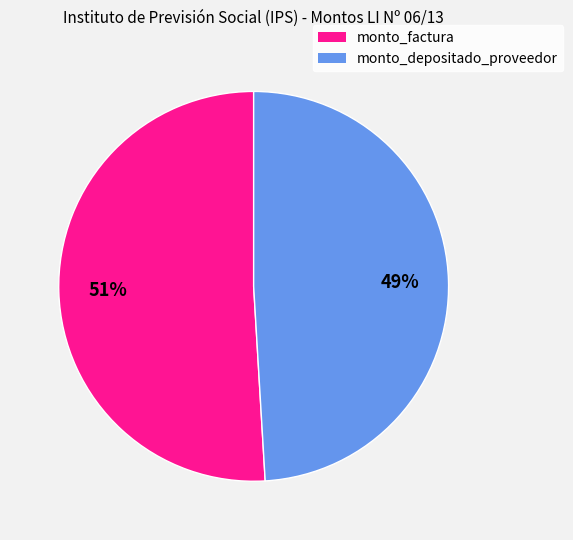

To the nearest percent, what is the average slice percentage?

50%